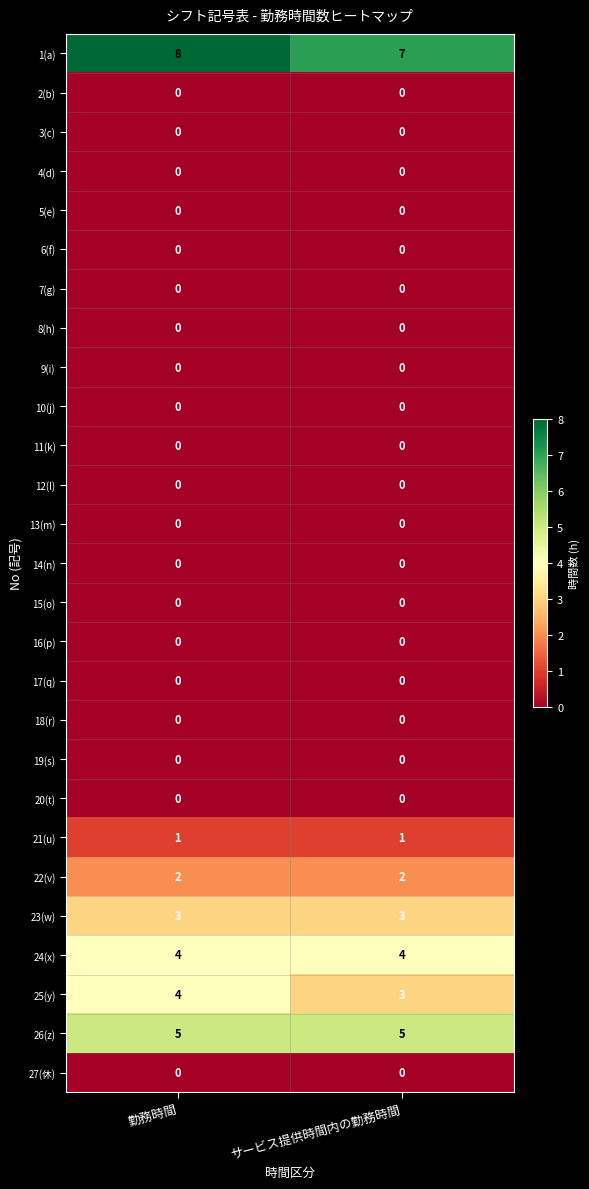

Which category has the highest value across all series?

勤務時間